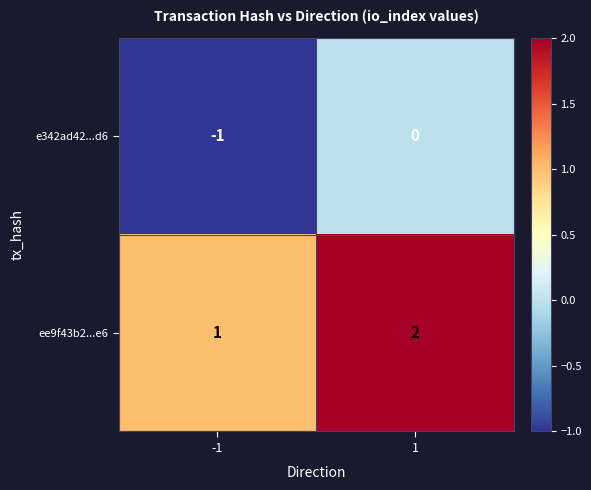

At which category does the chart reach its peak across all series?

1